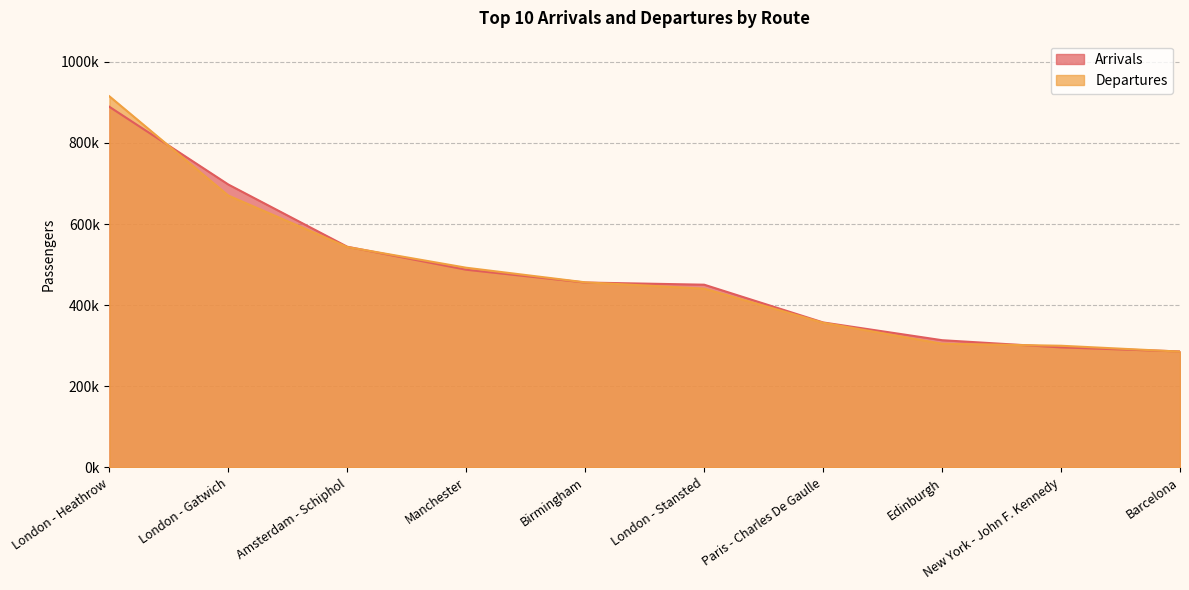

True or false: Arrivals and Departures cross at least once.

True